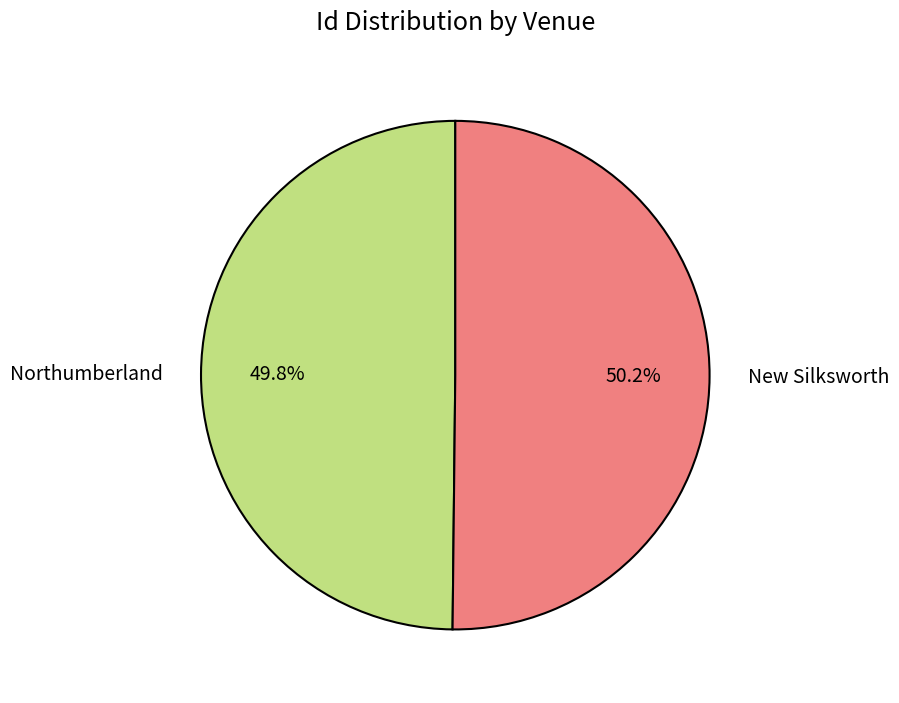

To the nearest percent, what portion does New Silksworth represent?

50%